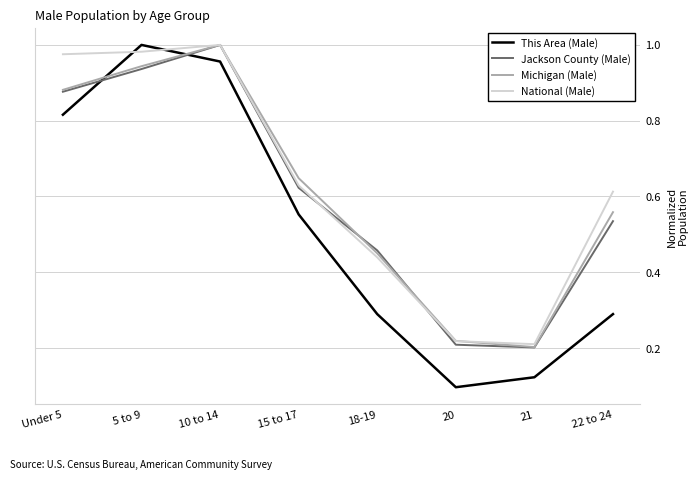

What are all the series names shown in the legend?

This Area (Male), Jackson County (Male), Michigan (Male), National (Male)